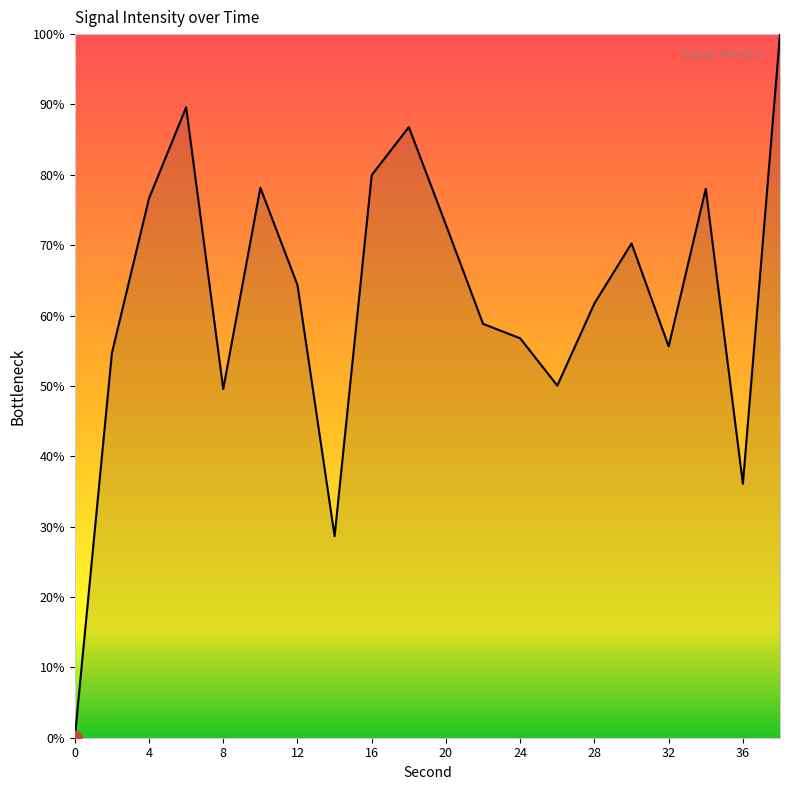

What is the difference between the maximum and minimum values?

100.0